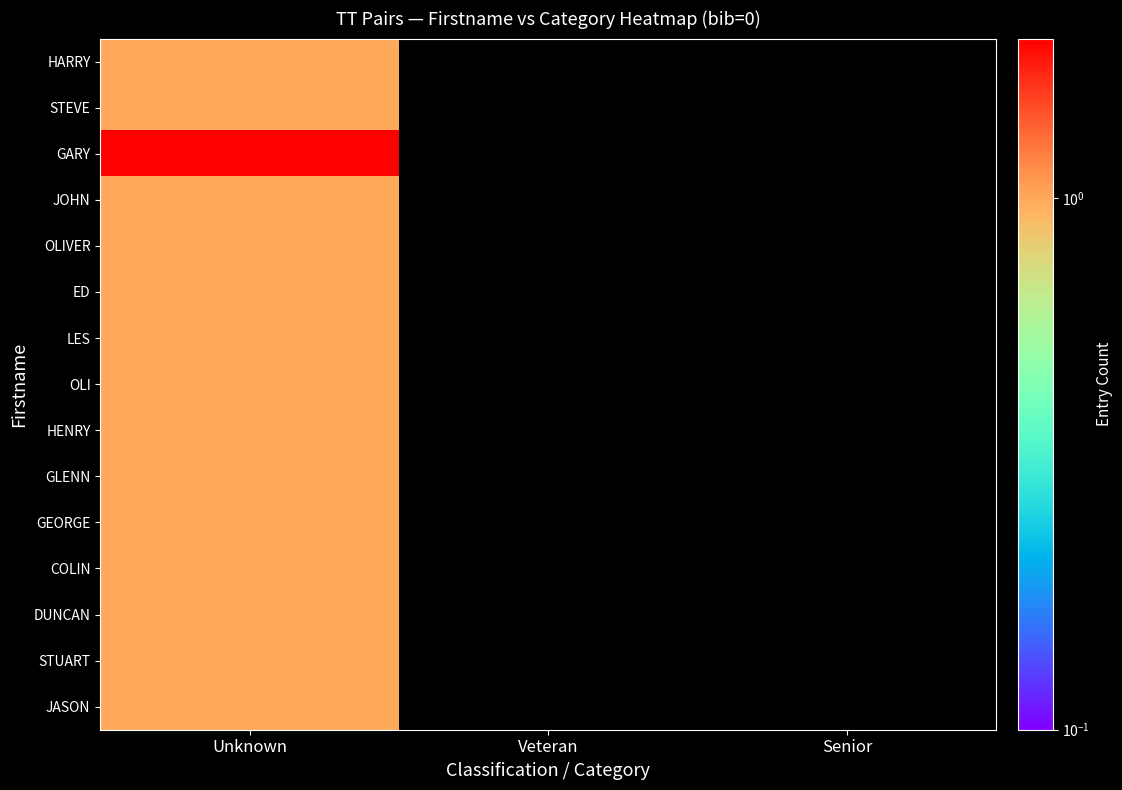

Reading left to right, transcribe all the data shown in this chart.

HARRY: Unknown=1	Veteran=0	Senior=0
STEVE: Unknown=1	Veteran=0	Senior=0
GARY: Unknown=2	Veteran=0	Senior=0
JOHN: Unknown=1	Veteran=0	Senior=0
OLIVER: Unknown=1	Veteran=0	Senior=0
ED: Unknown=1	Veteran=0	Senior=0
LES: Unknown=1	Veteran=0	Senior=0
OLI: Unknown=1	Veteran=0	Senior=0
HENRY: Unknown=1	Veteran=0	Senior=0
GLENN: Unknown=1	Veteran=0	Senior=0
GEORGE: Unknown=1	Veteran=0	Senior=0
COLIN: Unknown=1	Veteran=0	Senior=0
DUNCAN: Unknown=1	Veteran=0	Senior=0
STUART: Unknown=1	Veteran=0	Senior=0
JASON: Unknown=1	Veteran=0	Senior=0